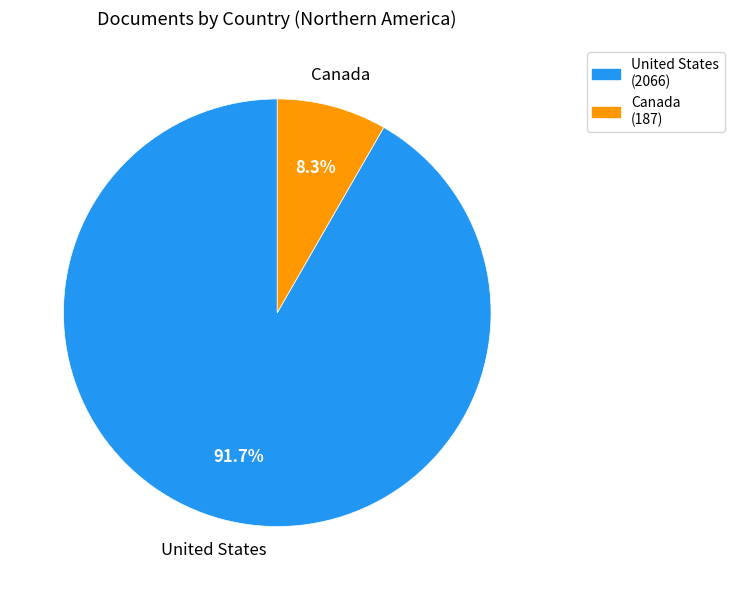

True or false: Canada accounts for 8% of the total.

True